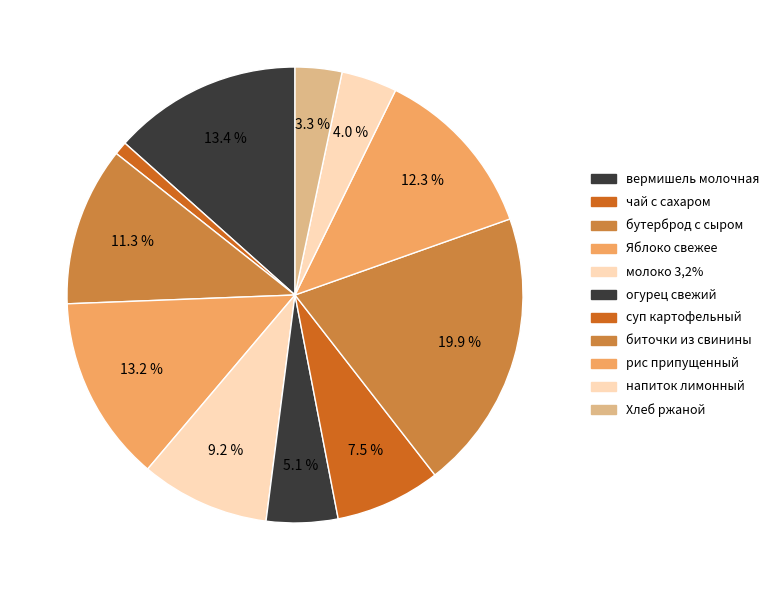

Rank the categories by value from highest to lowest.

биточки из свинины, вермишель молочная, Яблоко свежее, рис припущенный, бутерброд с сыром, молоко 3,2%, суп картофельный, огурец свежий, напиток лимонный, Хлеб ржаной, чай с сахаром